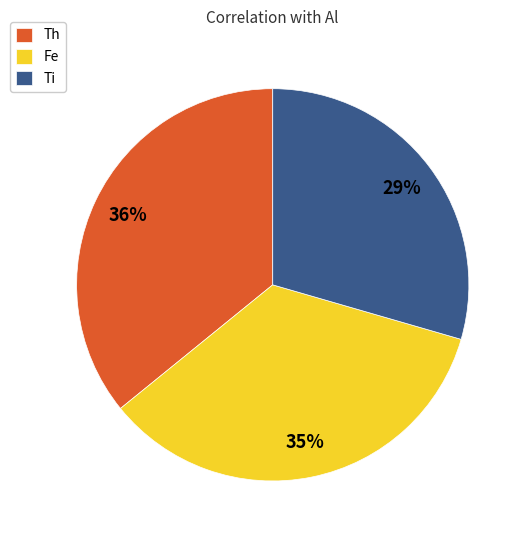

Between Th and Ti, which is larger?

Th